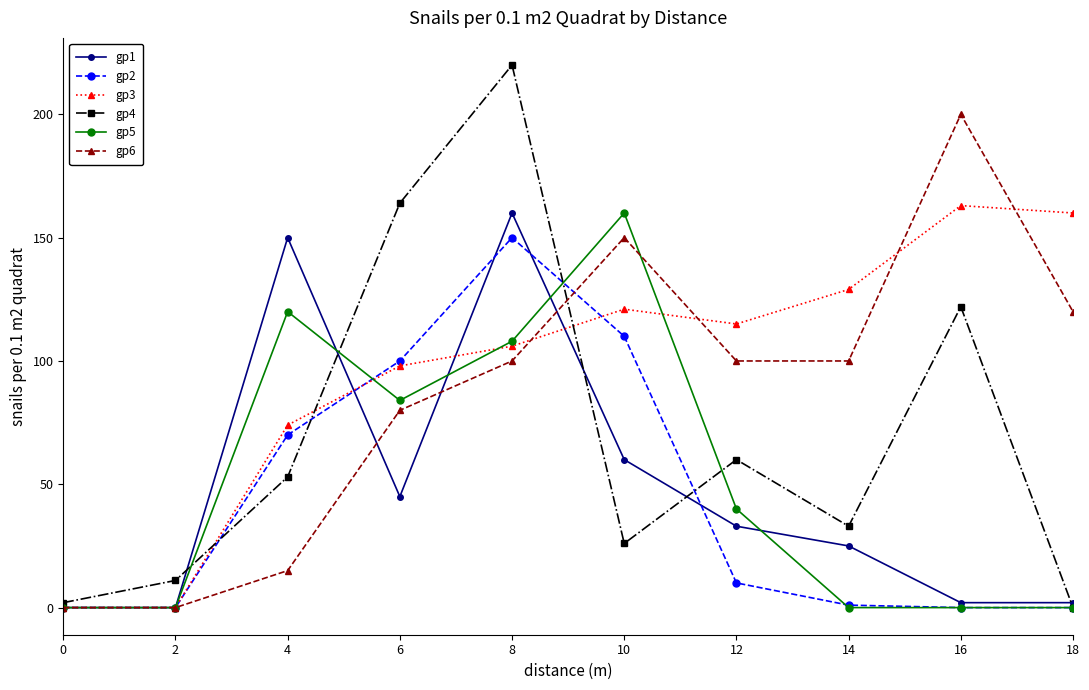

True or false: gp6 has more than 1 interior local peaks.

True